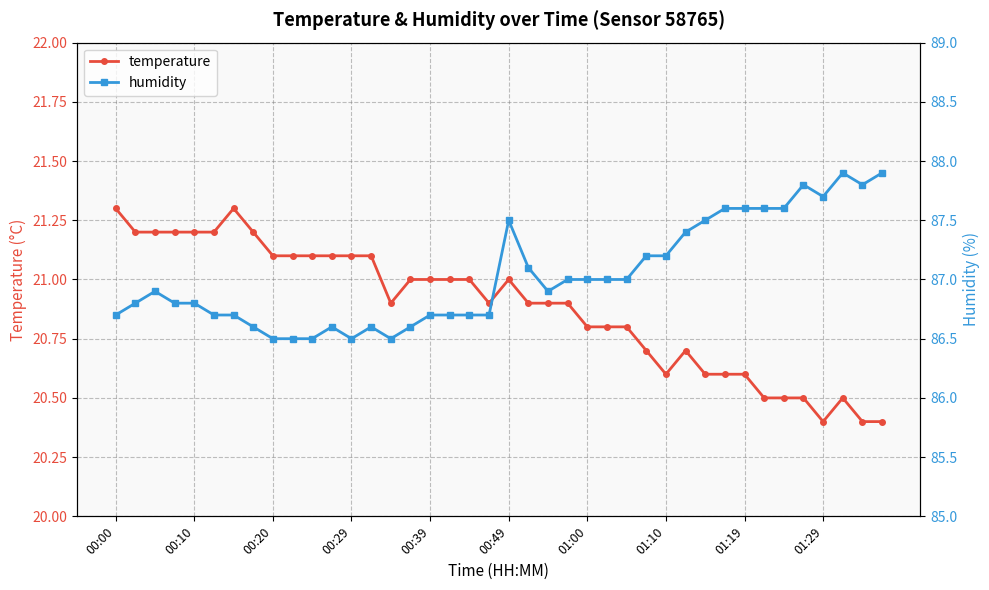

In humidity, how many points are higher than both neighbors (excluding endpoints)?

6